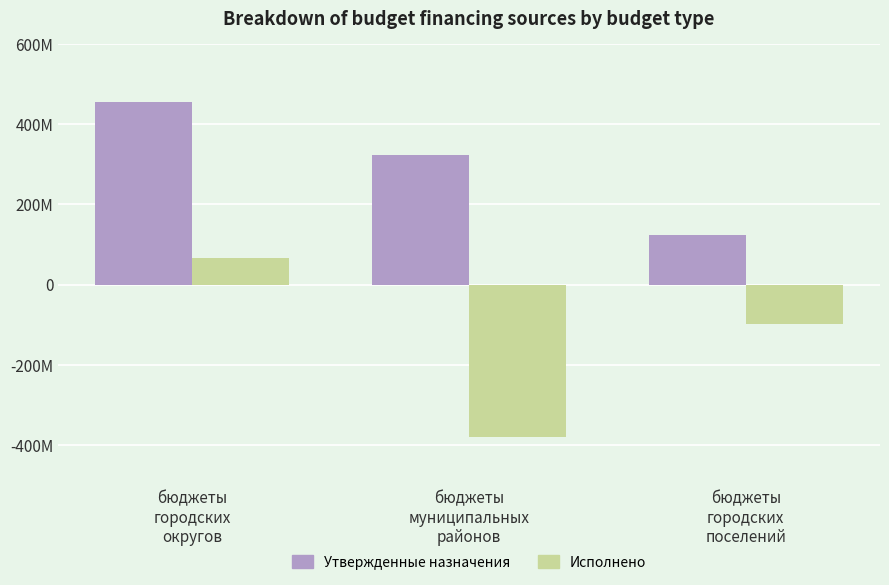

What is the label of the 2nd bar from the right?

бюджеты
муниципальных
районов